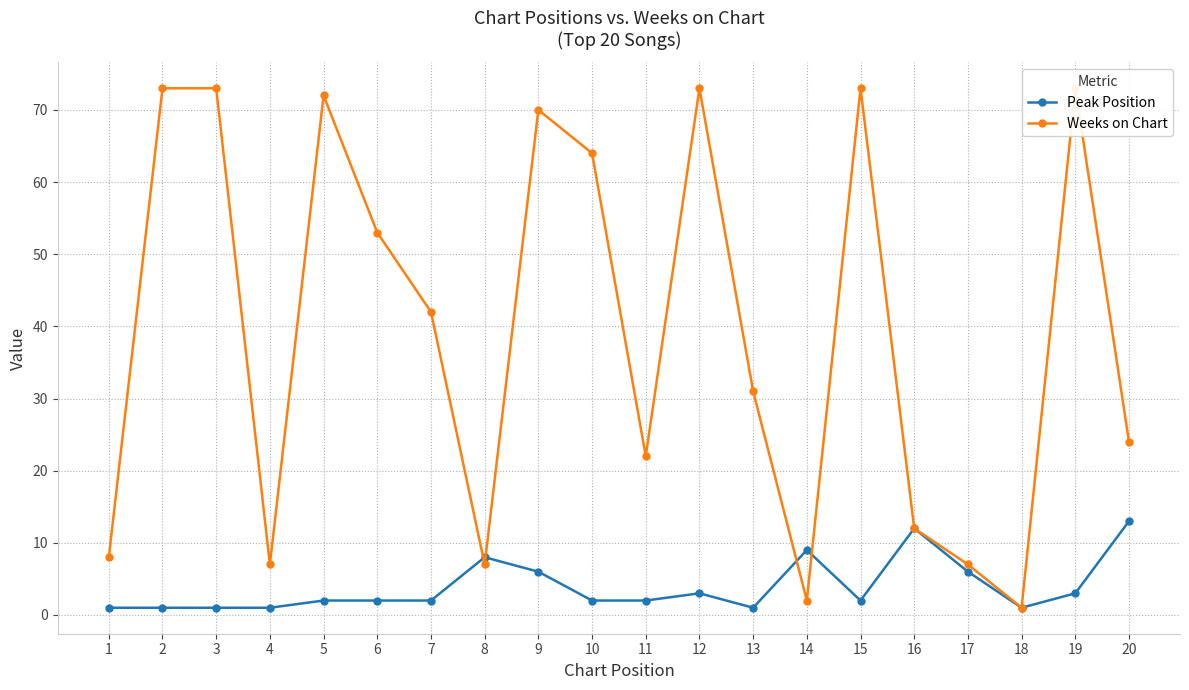

What is the value of the Weeks on Chart point at the 20th from the left?

24